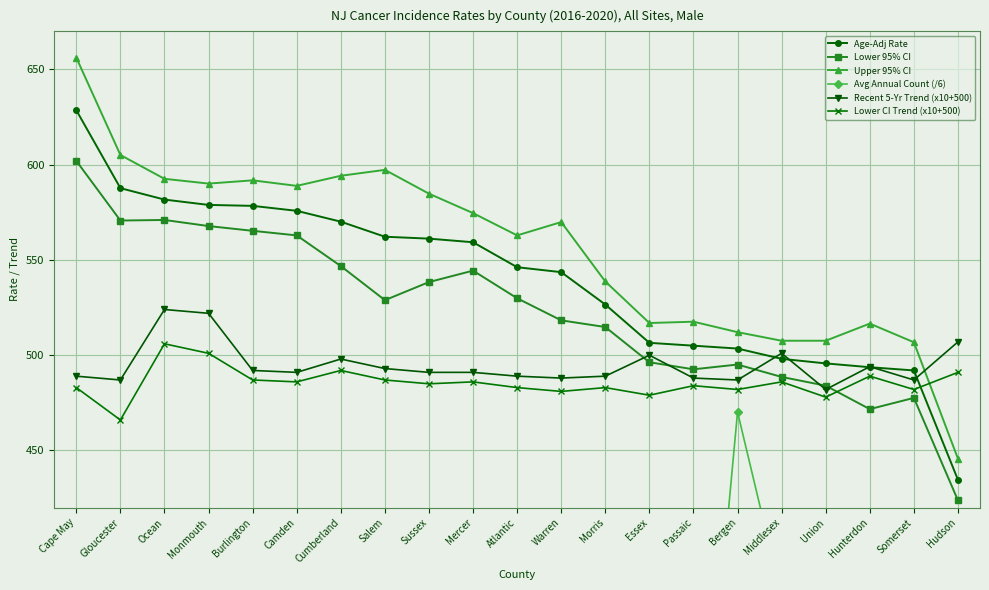

At how many categories does at least one series exceed 281?

21